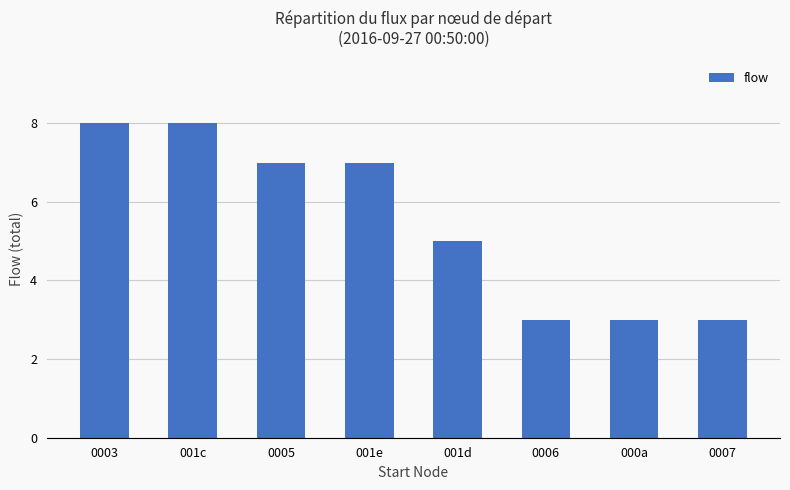

At which label does the data first exceed 7?

0003